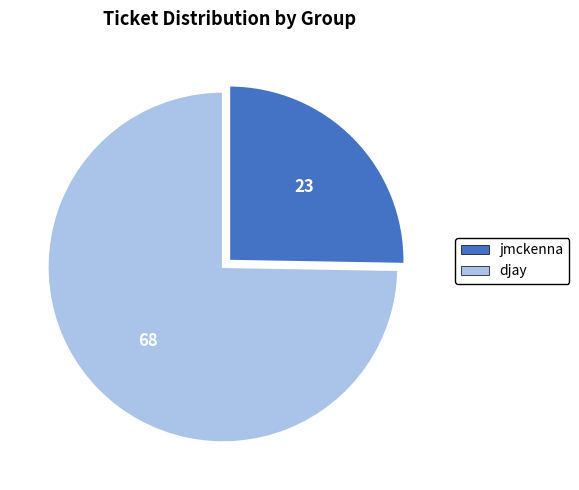

Rank the categories by value from lowest to highest.

jmckenna, djay